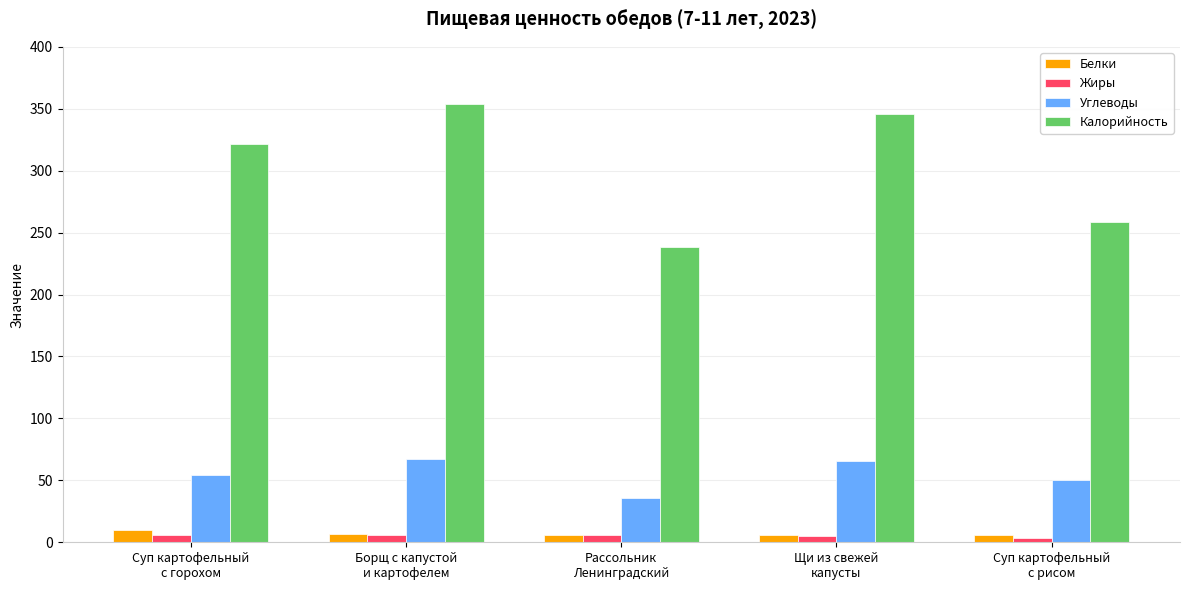

At how many categories does at least one series exceed 76?

5